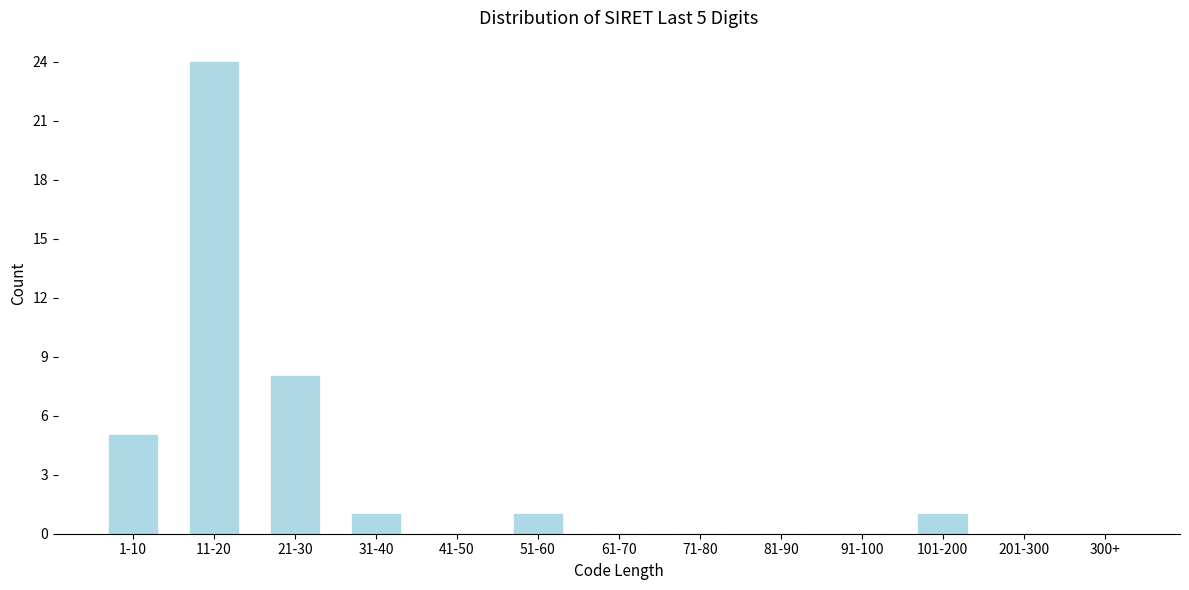

Reading left to right, extract all data points from this chart.

1-10=5	11-20=24	21-30=8	31-40=1	41-50=0	51-60=1	61-70=0	71-80=0	81-90=0	91-100=0	101-200=1	201-300=0	300+=0